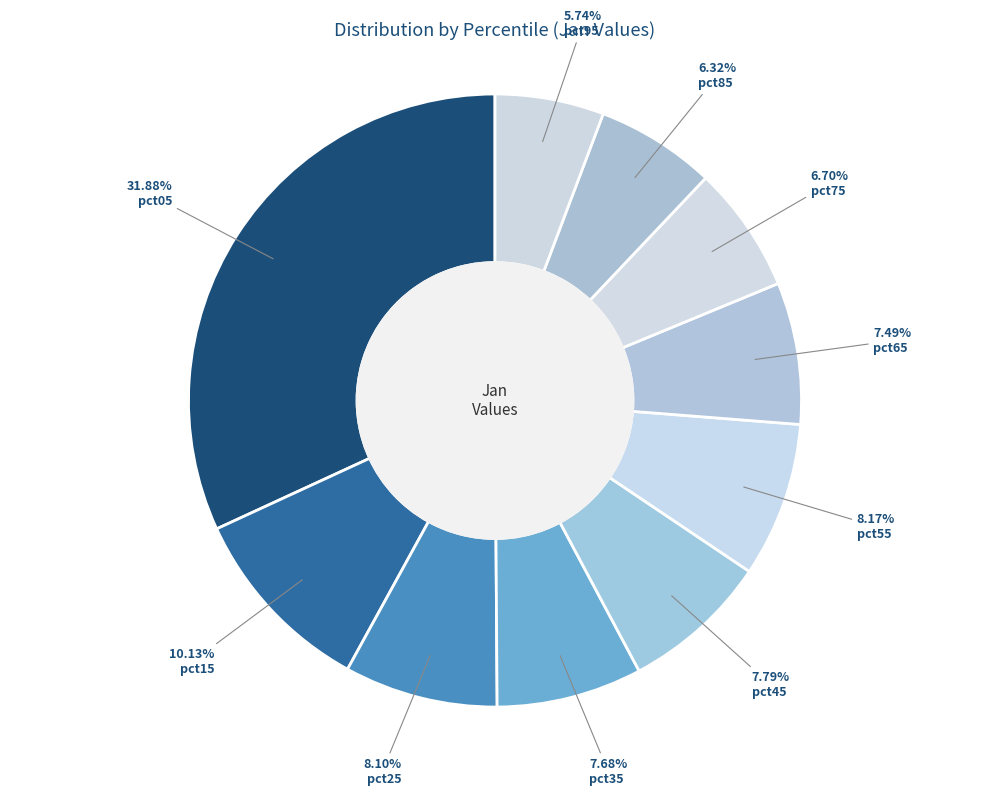

Count the number of slices in the pie.

10